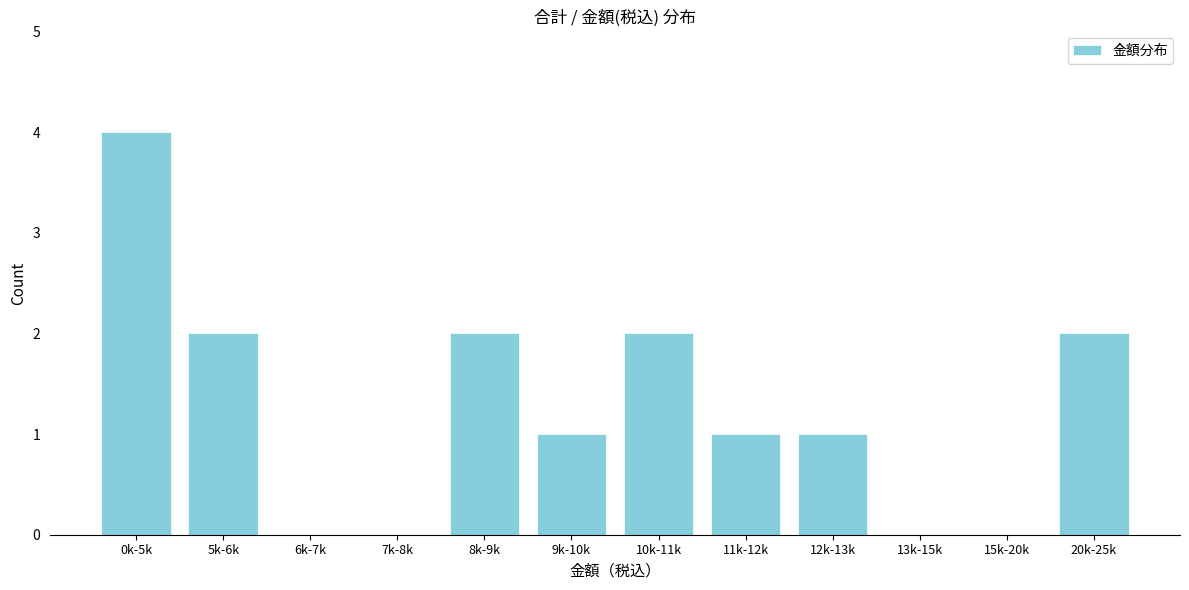

Reading left to right, extract all data points from this chart.

0k-5k=4	5k-6k=2	6k-7k=0	7k-8k=0	8k-9k=2	9k-10k=1	10k-11k=2	11k-12k=1	12k-13k=1	13k-15k=0	15k-20k=0	20k-25k=2